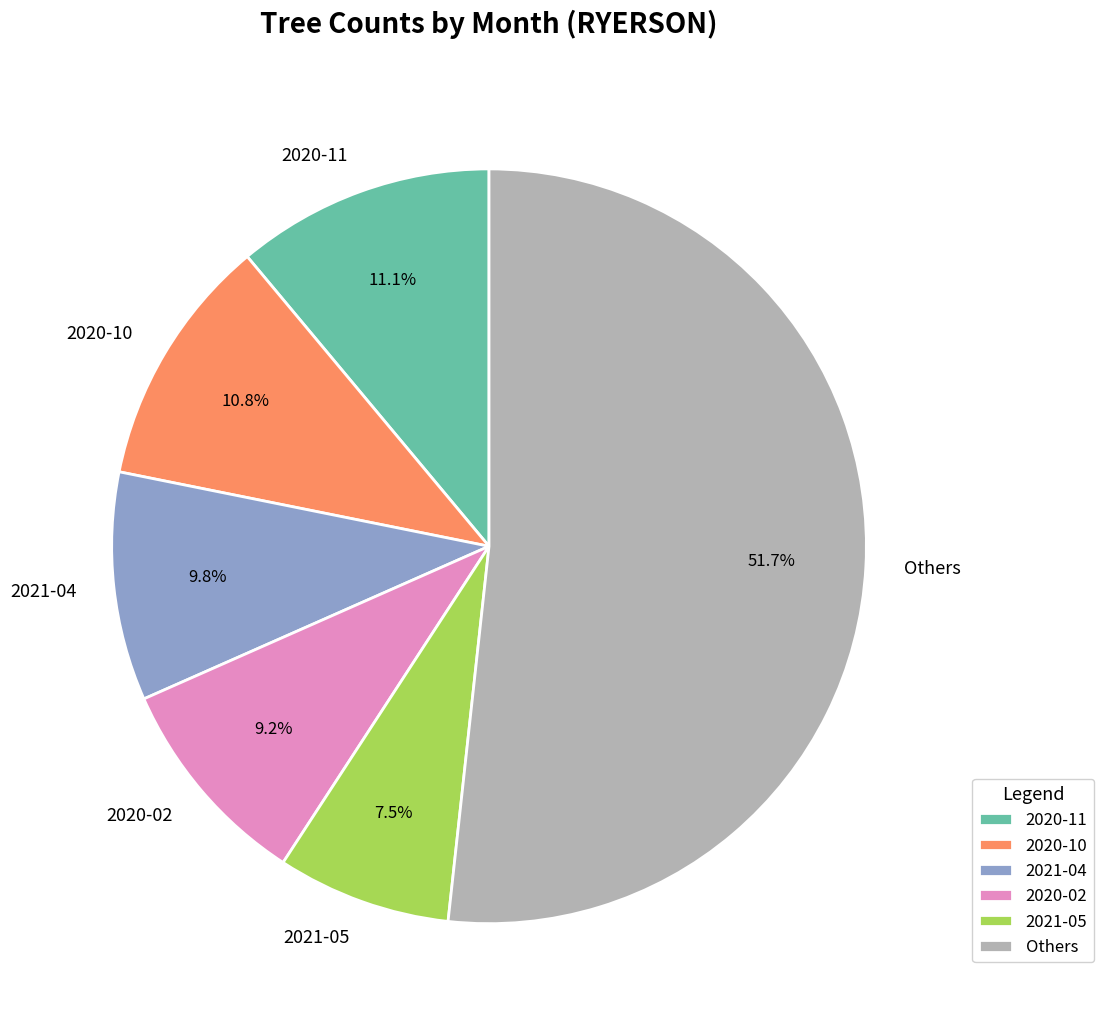

Which category accounts for the majority?

Others